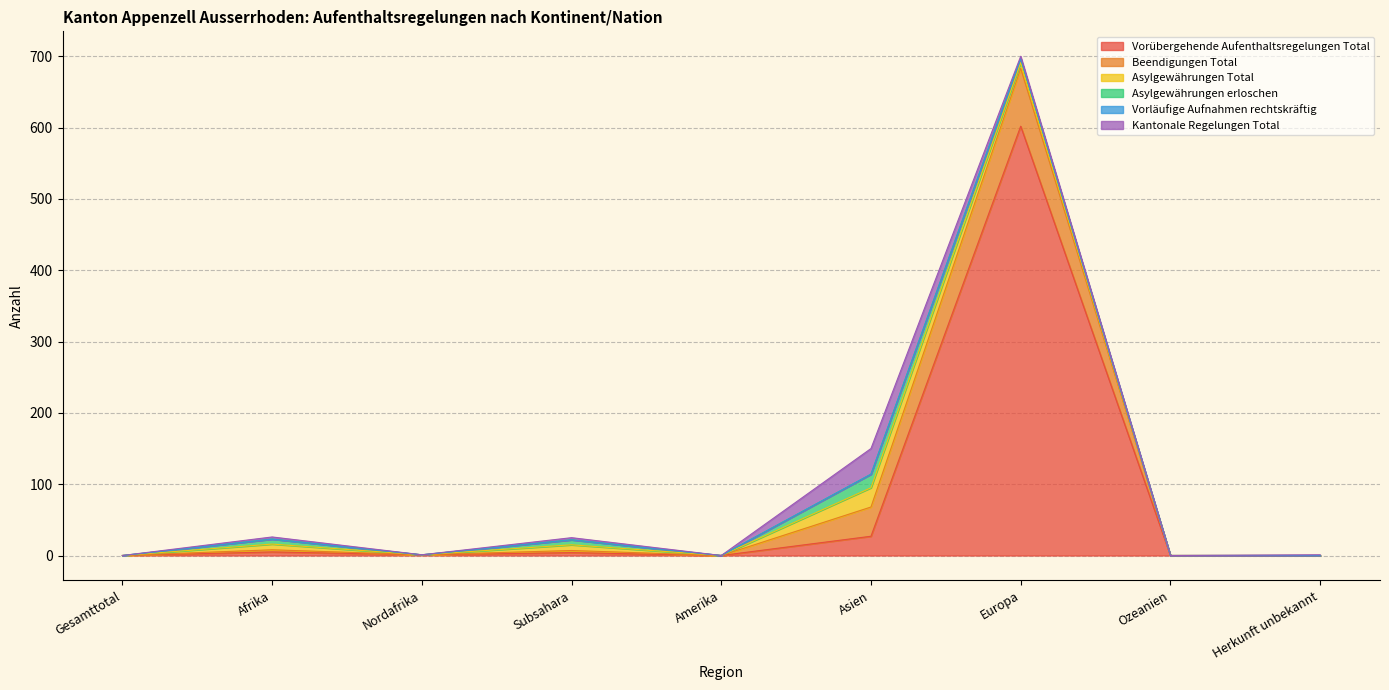

At which category is the sum across all series the highest?

Europa